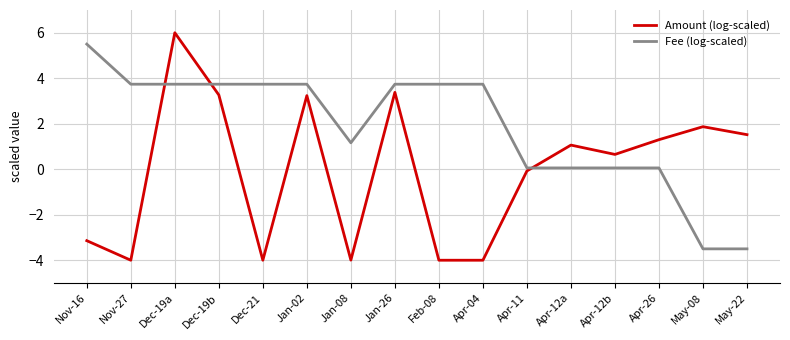

What are all the series names shown in the legend?

Amount (log-scaled), Fee (log-scaled)